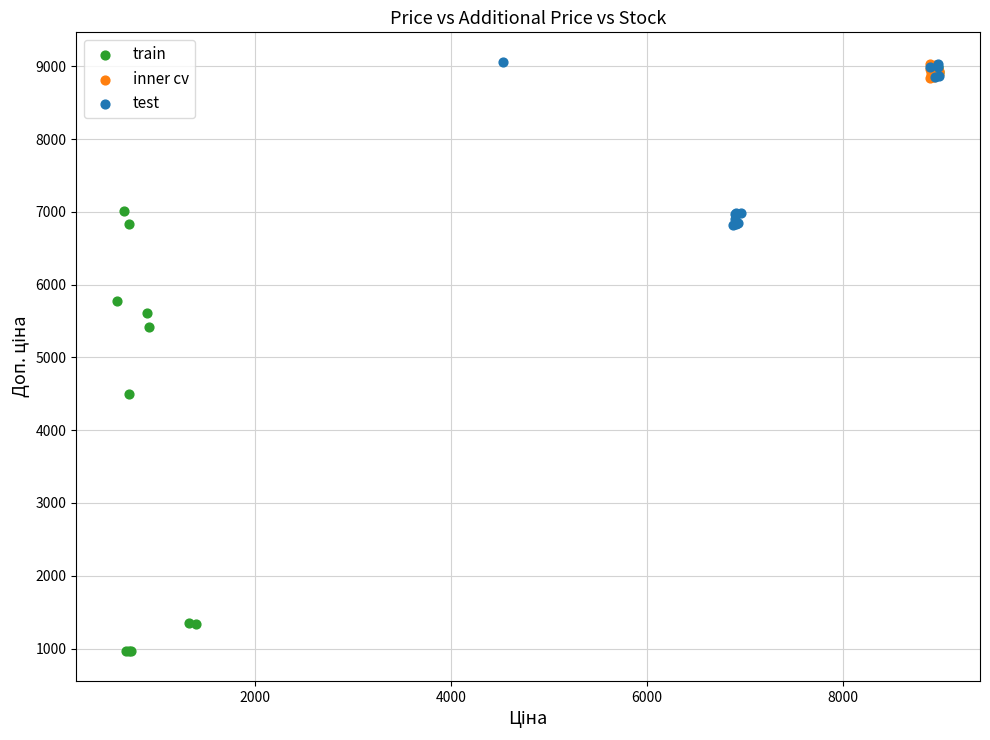

Which series has the largest Y range (max minus min)?

train